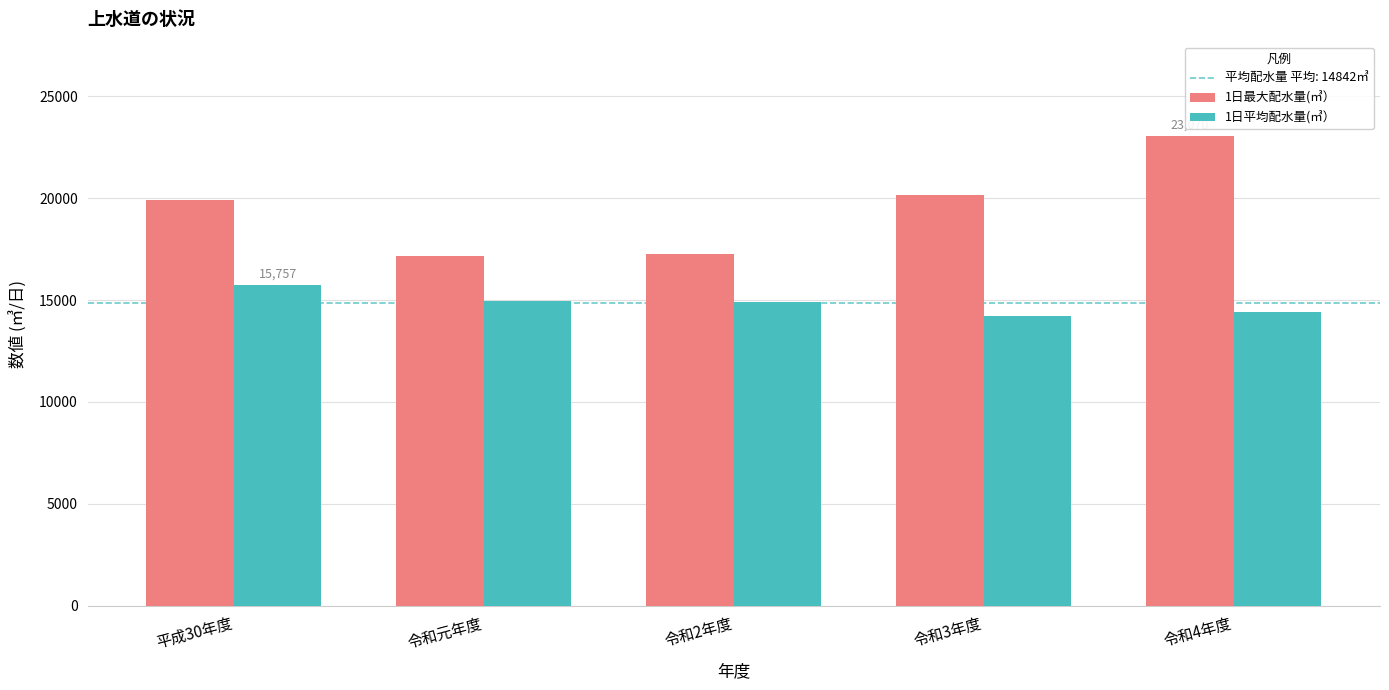

What is the difference between the 1日最大配水量(㎥） values at 平成30年度 and 令和2年度?

2620